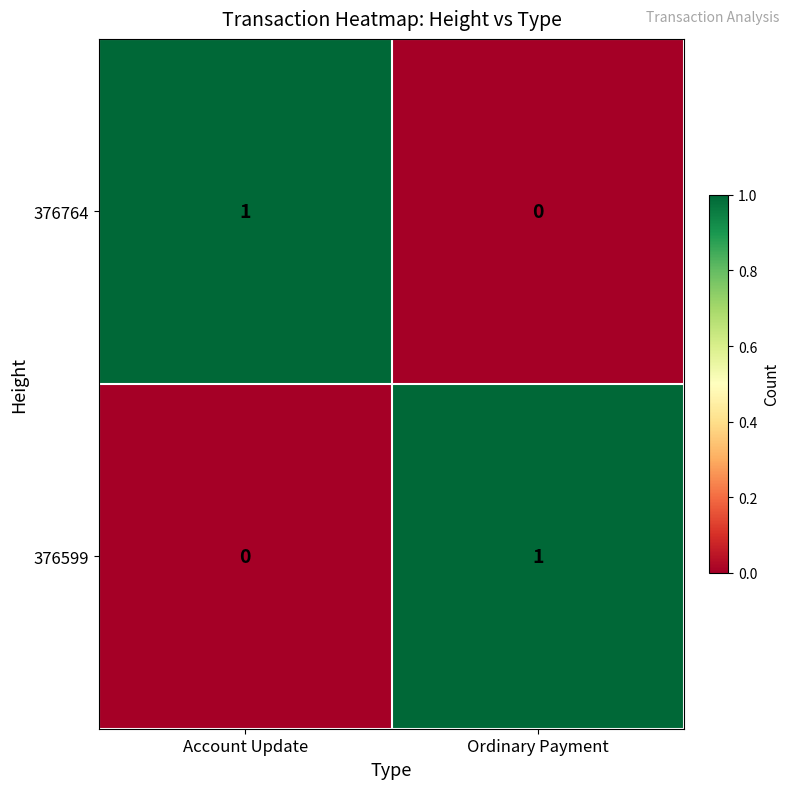

How many categories are shown in the chart?

2